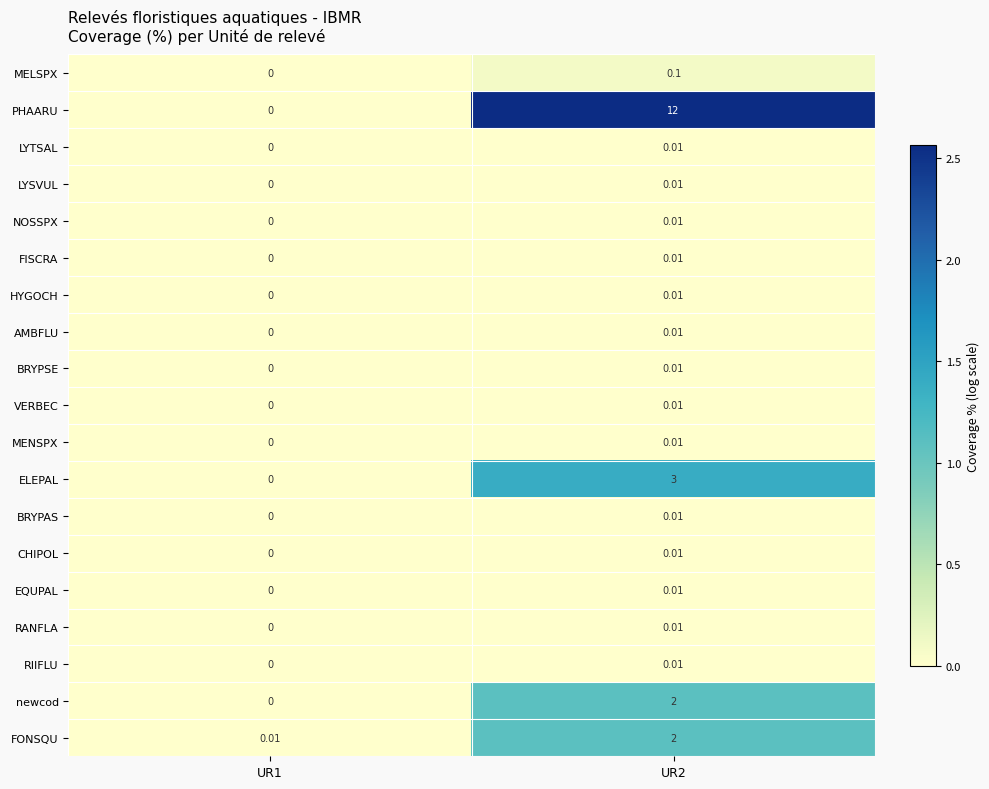

Which series has the largest range (max minus min)?

PHAARU